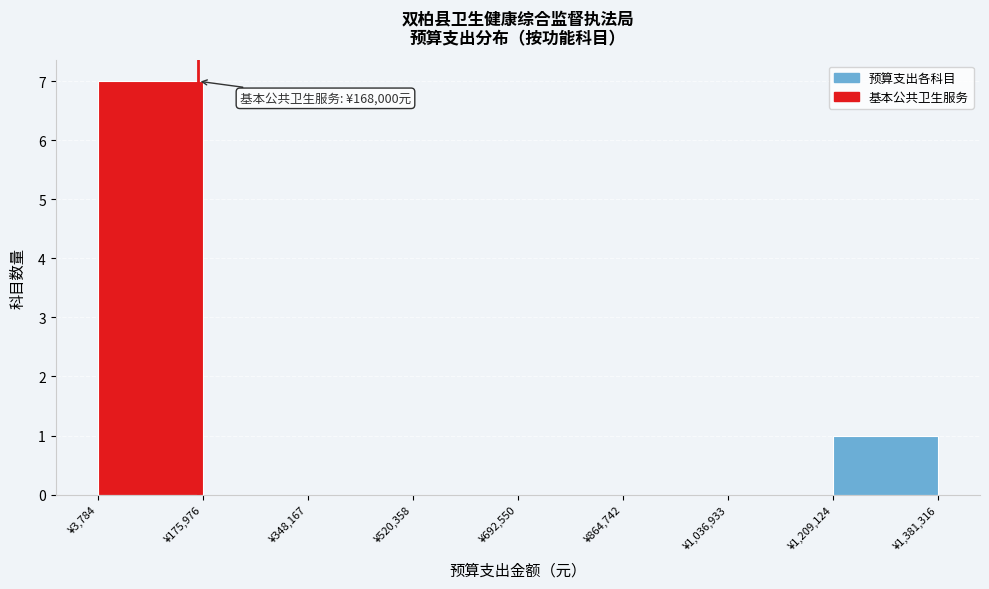

Which range on the x-axis has the tallest bar?

0 to 180000